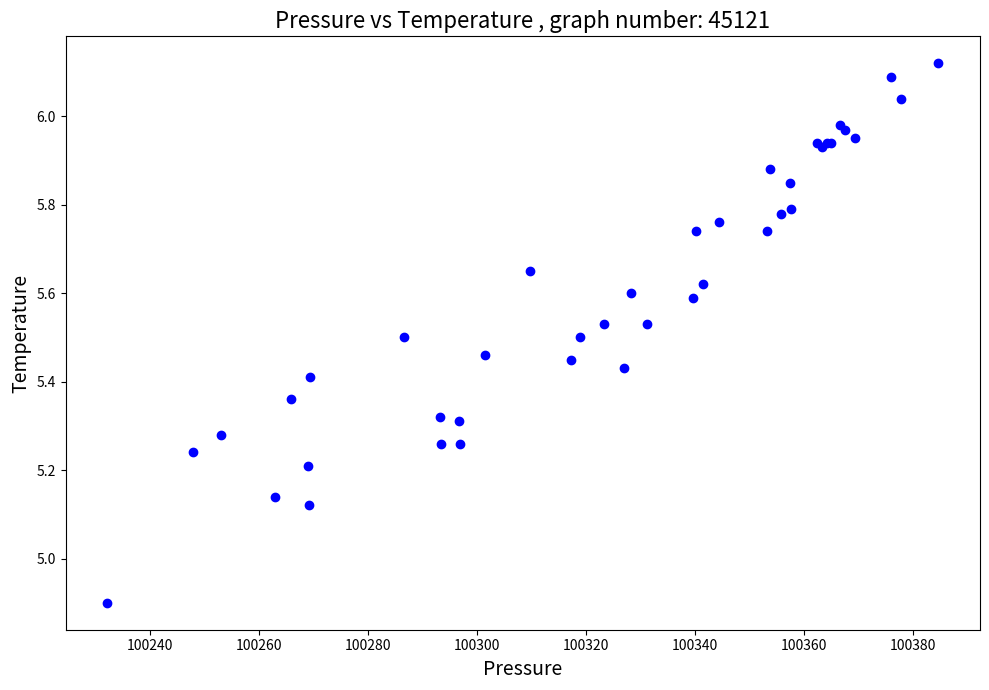

What Y value in the scatter plot is closest to 5?

4.9